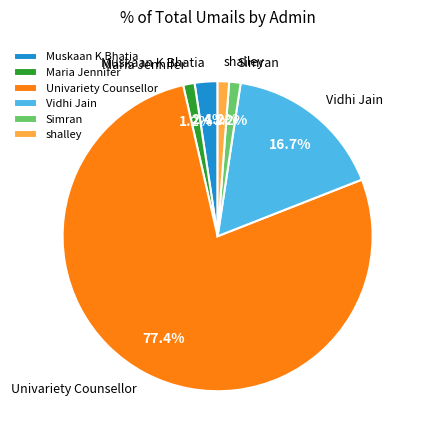

Combined, do Univariety Counsellor and Simran account for over 50%?

Yes